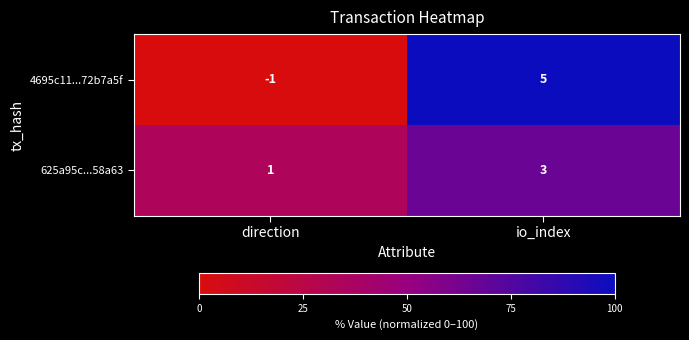

Reading right to left, what are all the values shown in this chart?

4695c11...72b7a5f: 5	-1
625a95c...58a63: 3	1